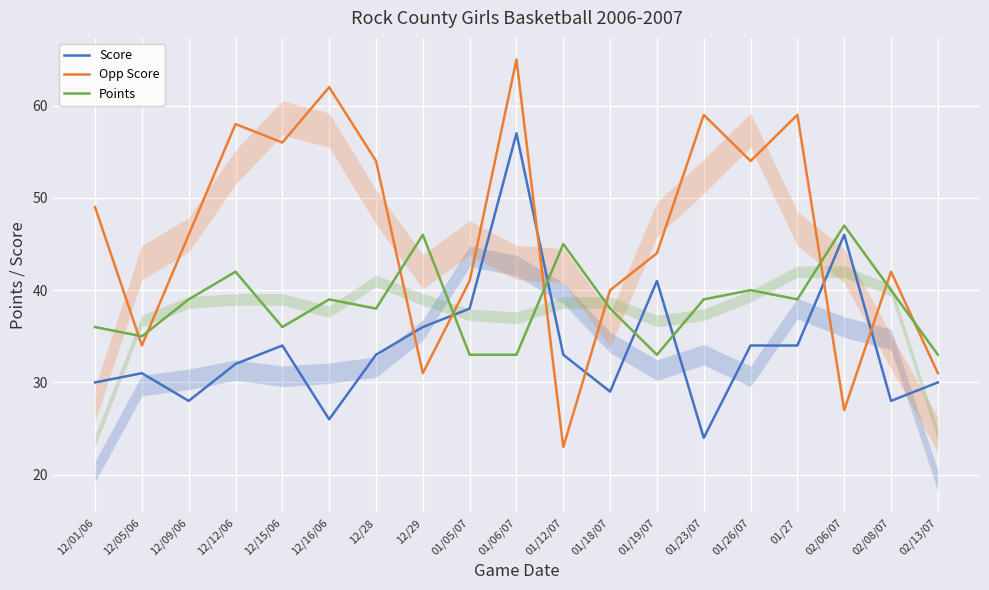

Reading right to left, what are all the values shown in this chart?

Score: 30	28	46	34	34	24	41	29	33	57	38	36	33	26	34	32	28	31	30
Opp Score: 31	42	27	59	54	59	44	40	23	65	41	31	54	62	56	58	46	34	49
Points: 33	40	47	39	40	39	33	38	45	33	33	46	38	39	36	42	39	35	36